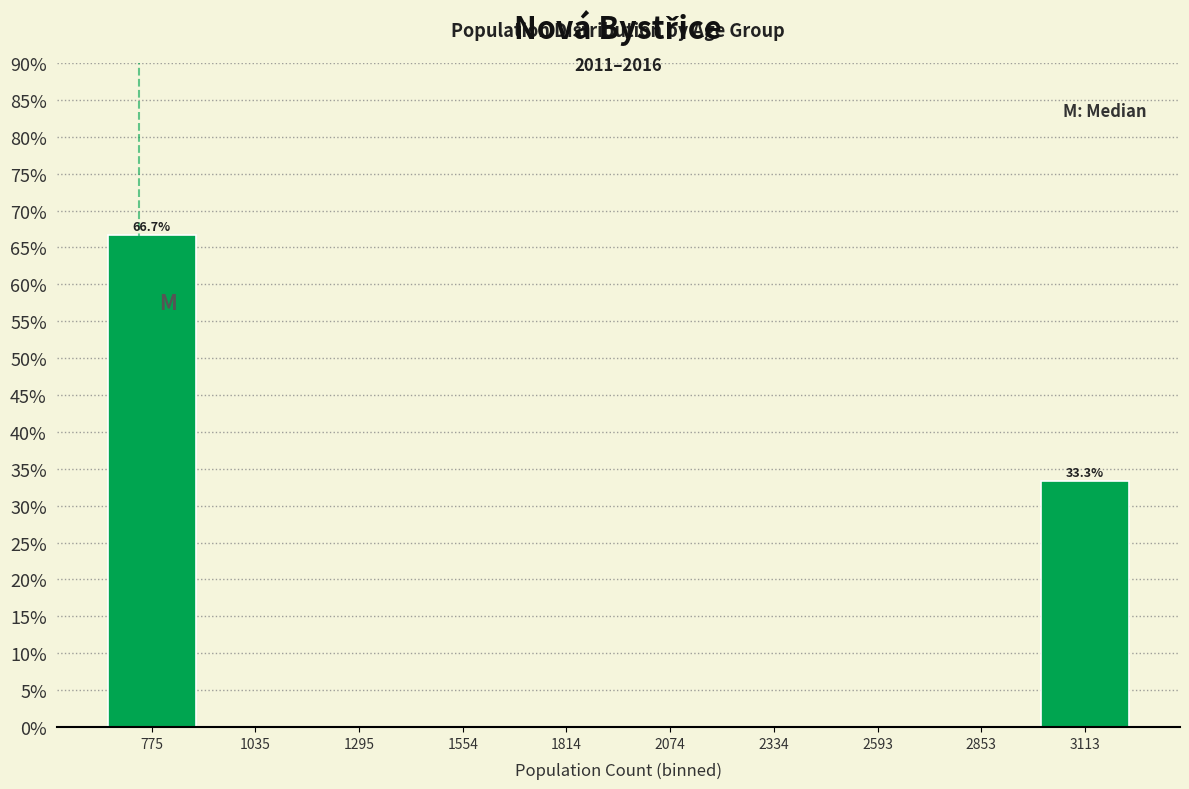

Over which range of the x-axis is the bar tallest?

650 to 900